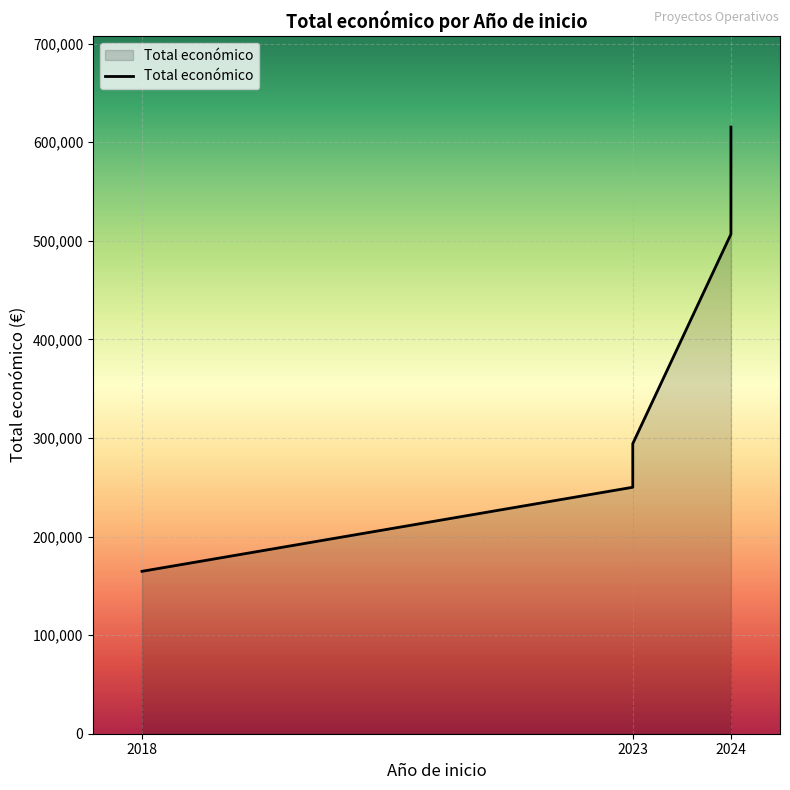

Count the number of data series in this chart.

1